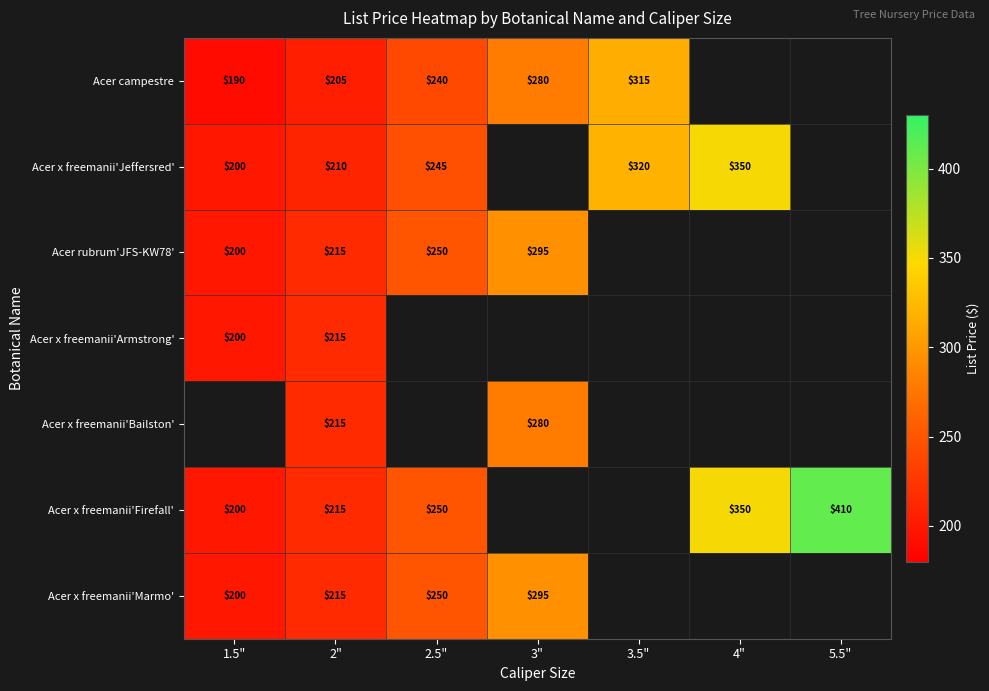

The value of Acer x freemanii'Jeffersred' at 2.5" is 245. True or false?

True